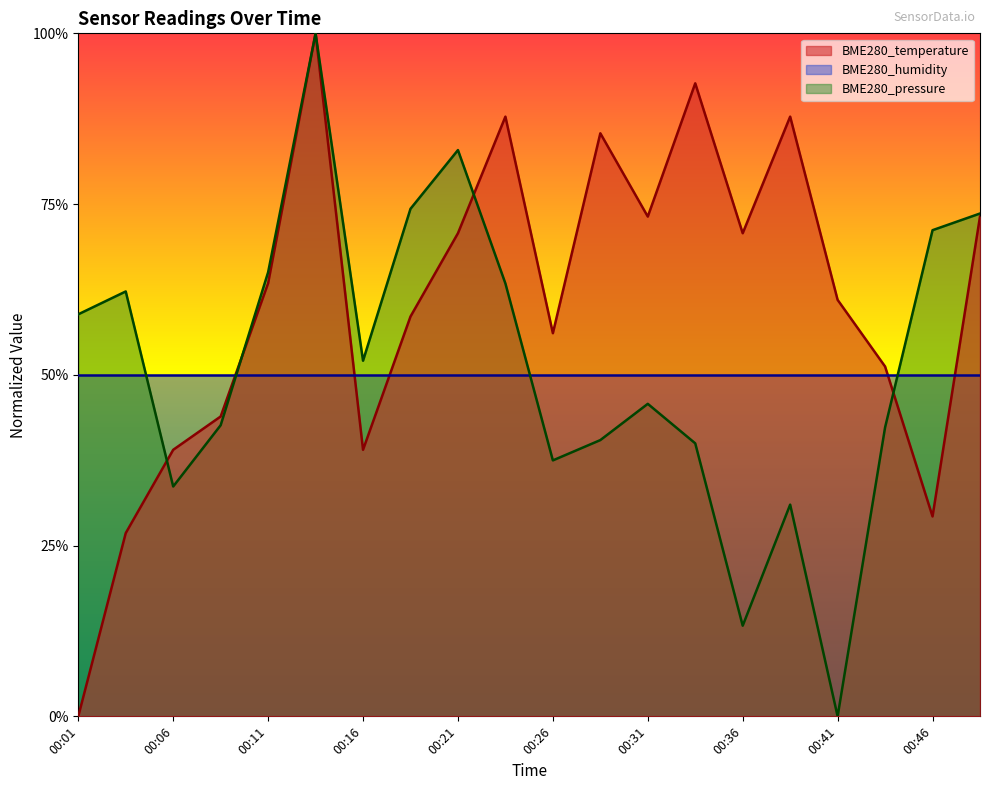

Which series ends up on top after the final intersection of BME280_temperature and BME280_pressure?

BME280_pressure